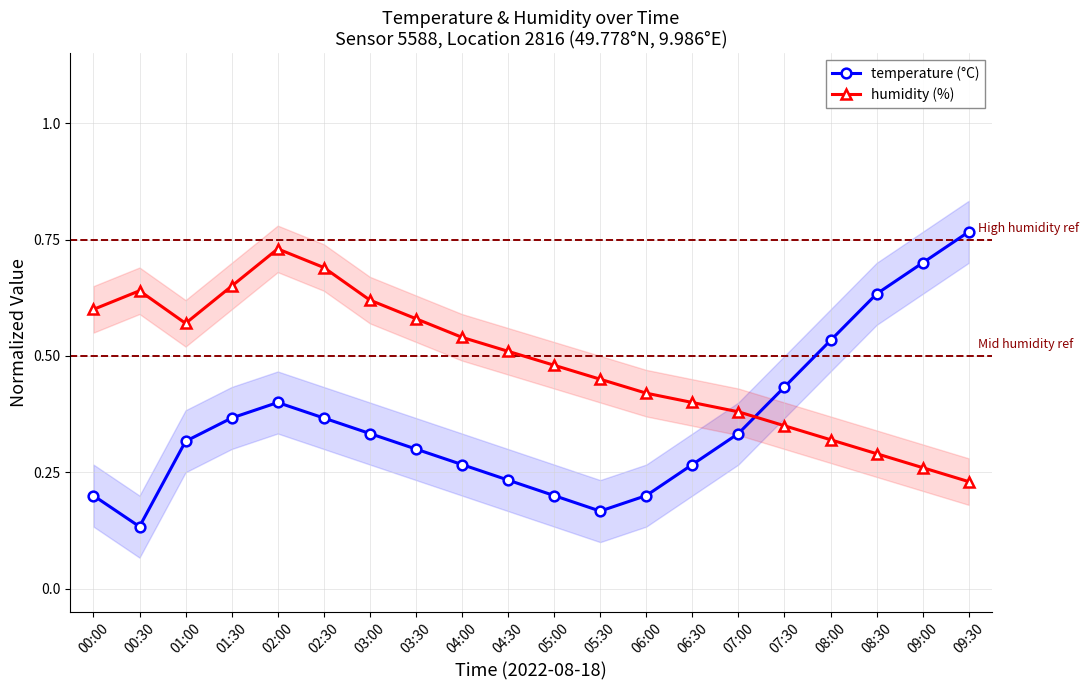

Which series has the largest range (max minus min)?

temperature (°C)